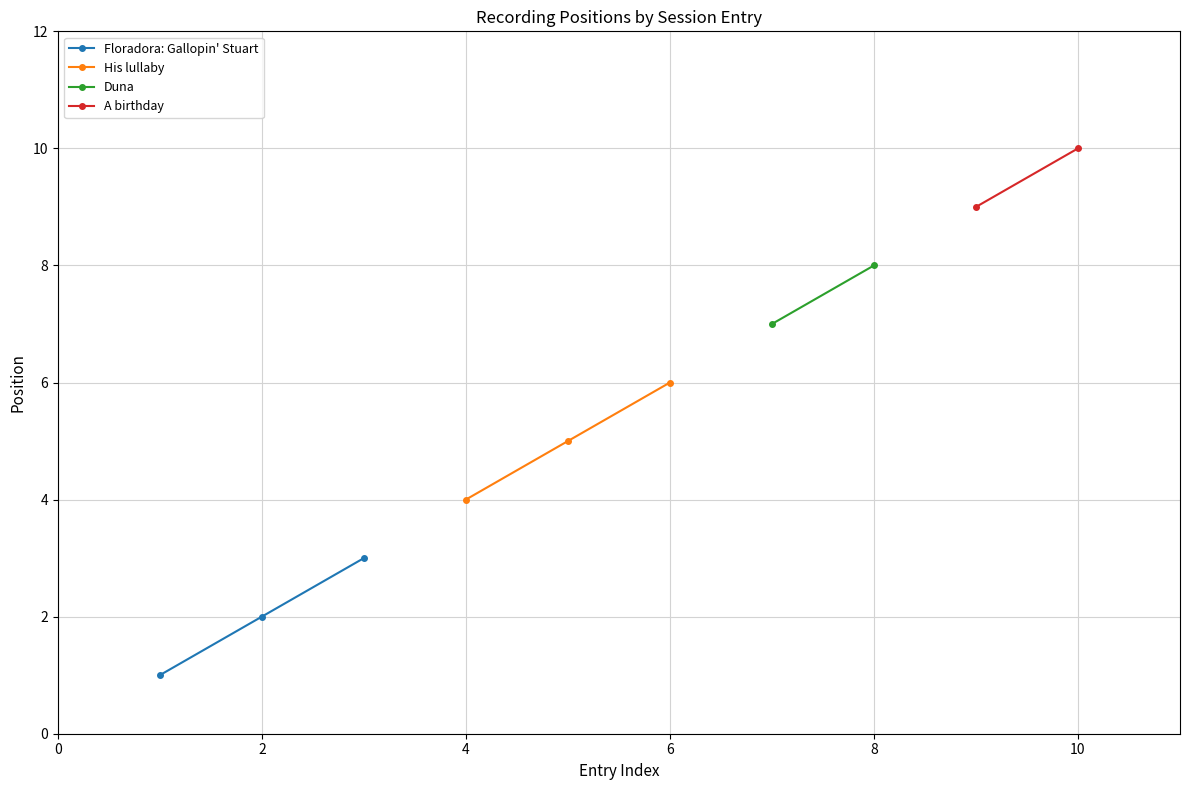

What is the difference between the maximum and minimum values?

9